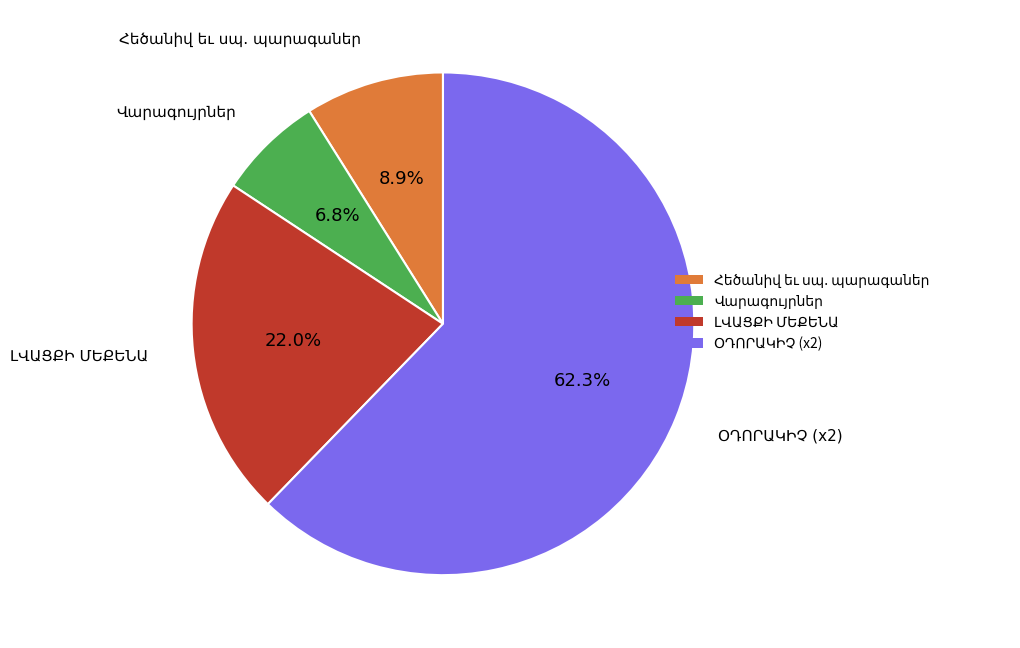

Does any single category account for the majority?

Yes